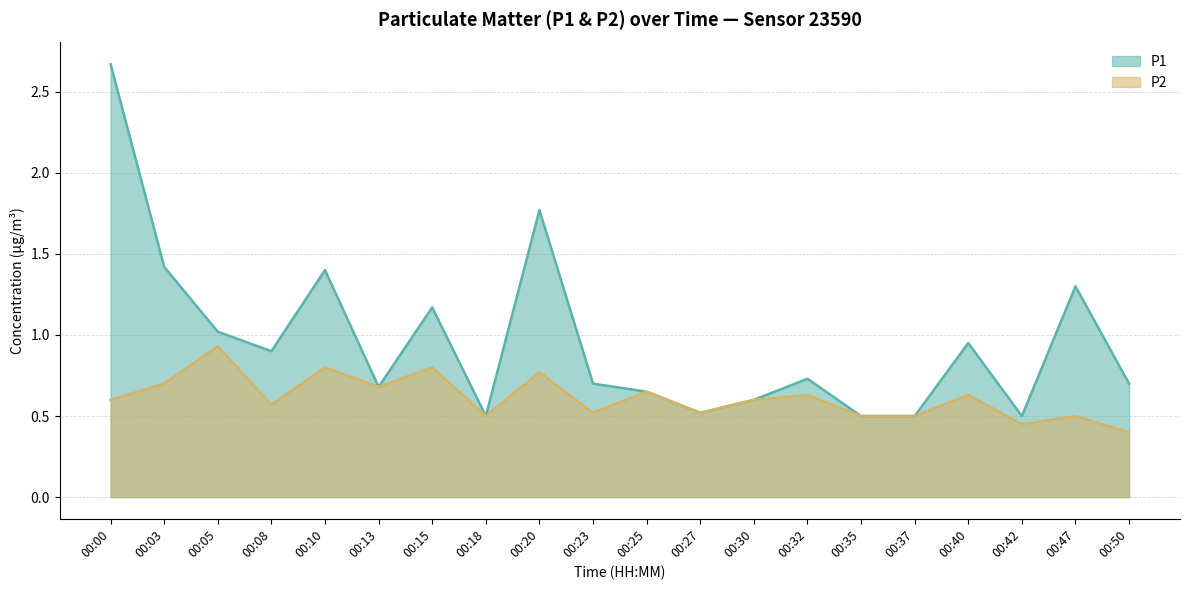

What is the value of the P1 point at the 16th from the left?

0.5